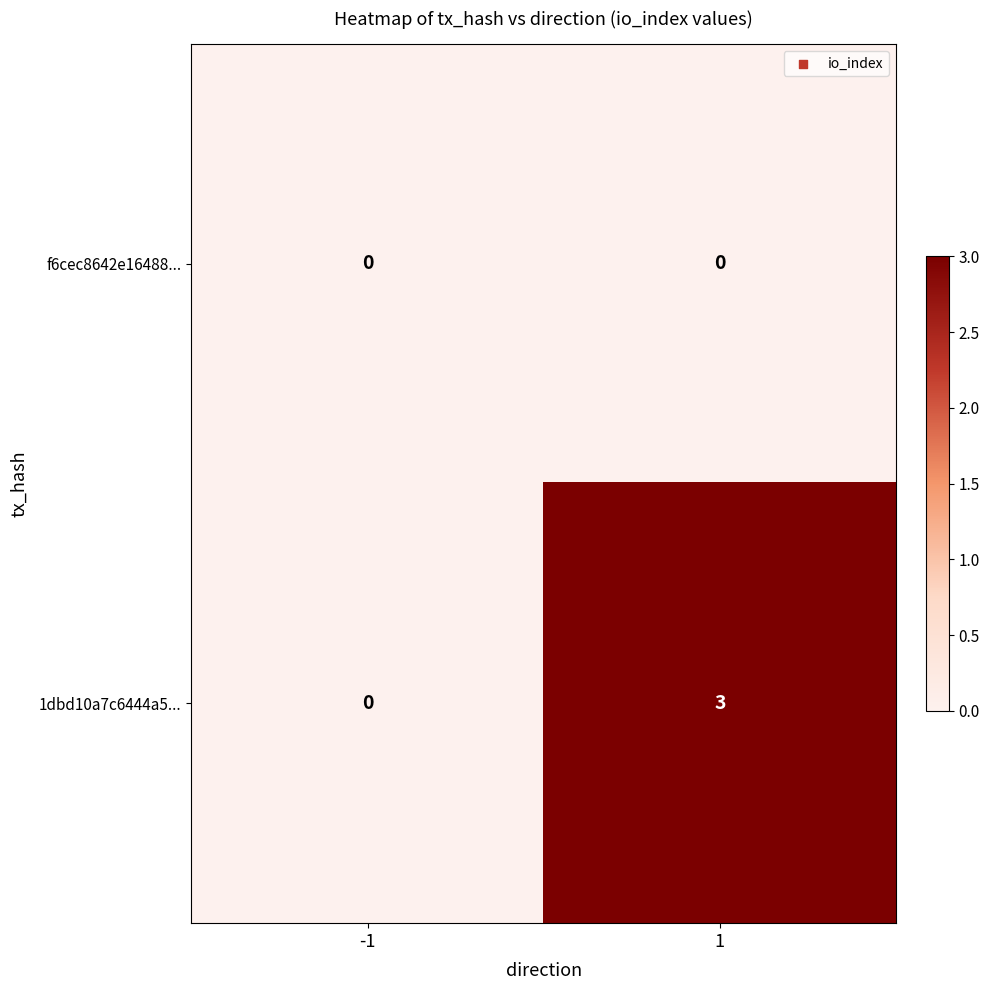

Reading right to left, list all the values displayed in this chart.

f6cec8642e16488...: 0	0
1dbd10a7c6444a5...: 3	0